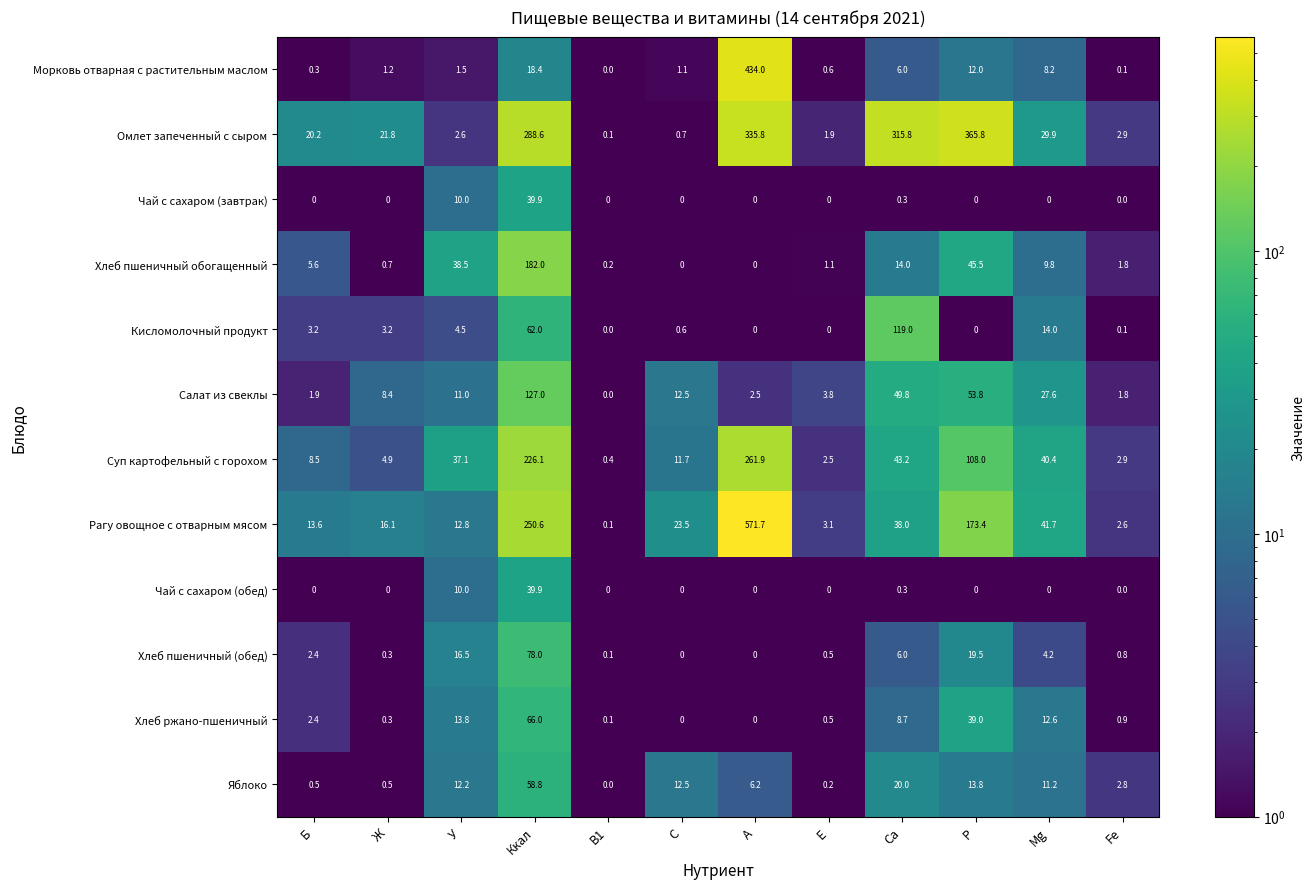

List the labels in order of Омлет запеченный с сыром value, largest first.

P, A, Ca, Ккал, Mg, Ж, Б, Fe, У, E, C, B1